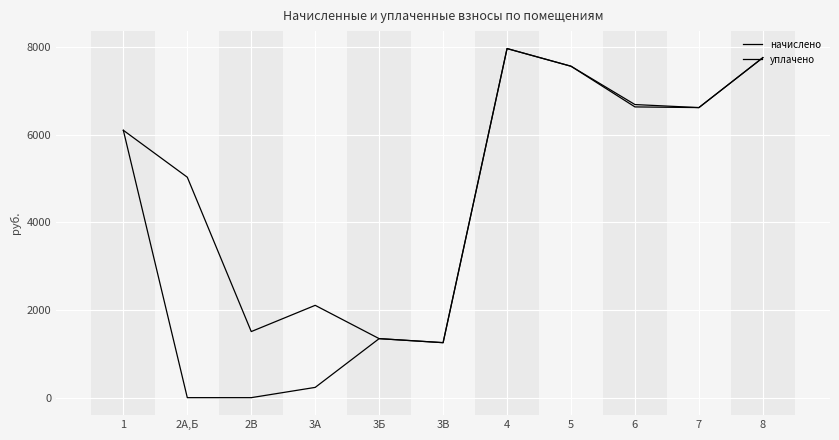

Which series has the largest total across all categories?

начислено